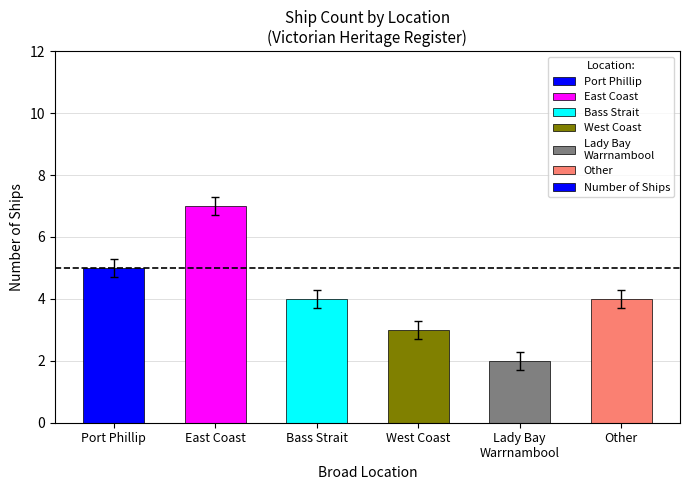

What is the ratio of the value at Port Phillip to the value at Lady Bay
Warrnambool?

2.5